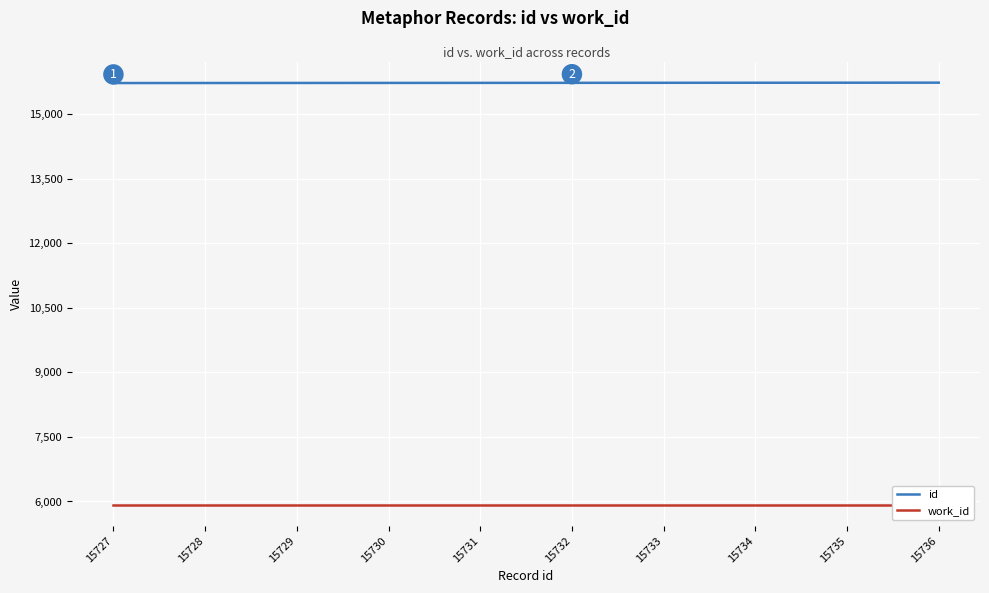

At 15733, list the series in order from largest to smallest.

id, work_id